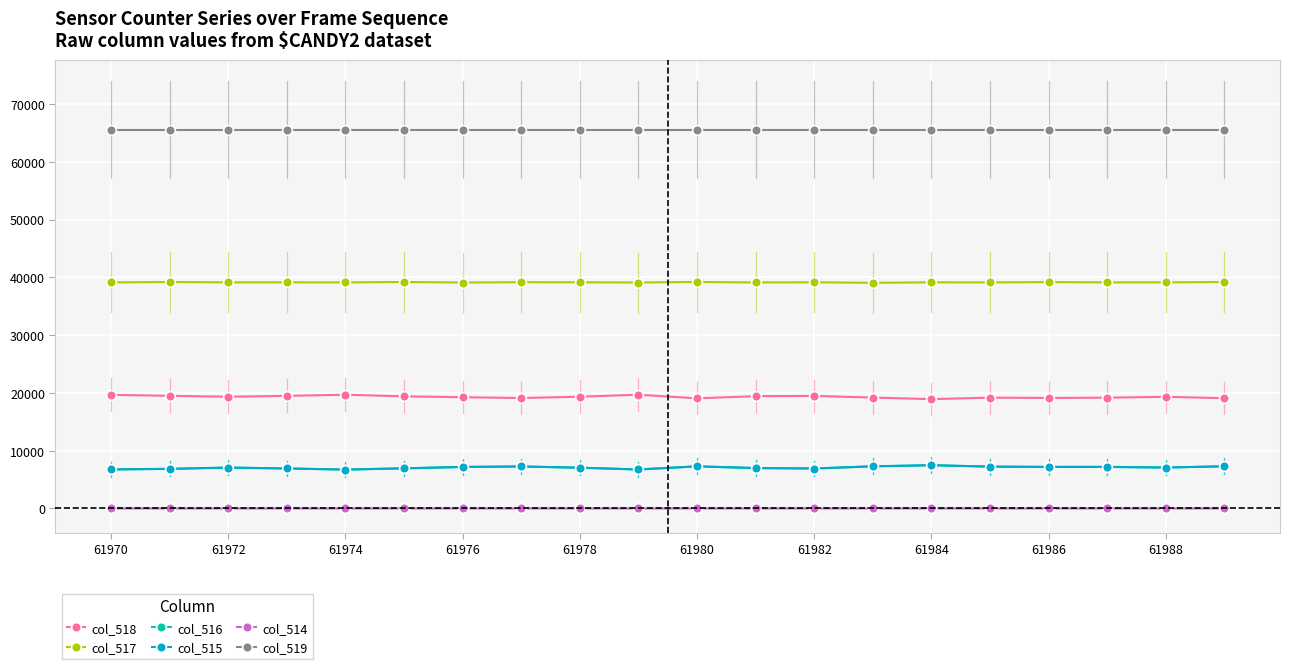

Which series has the largest total across all categories?

col_519